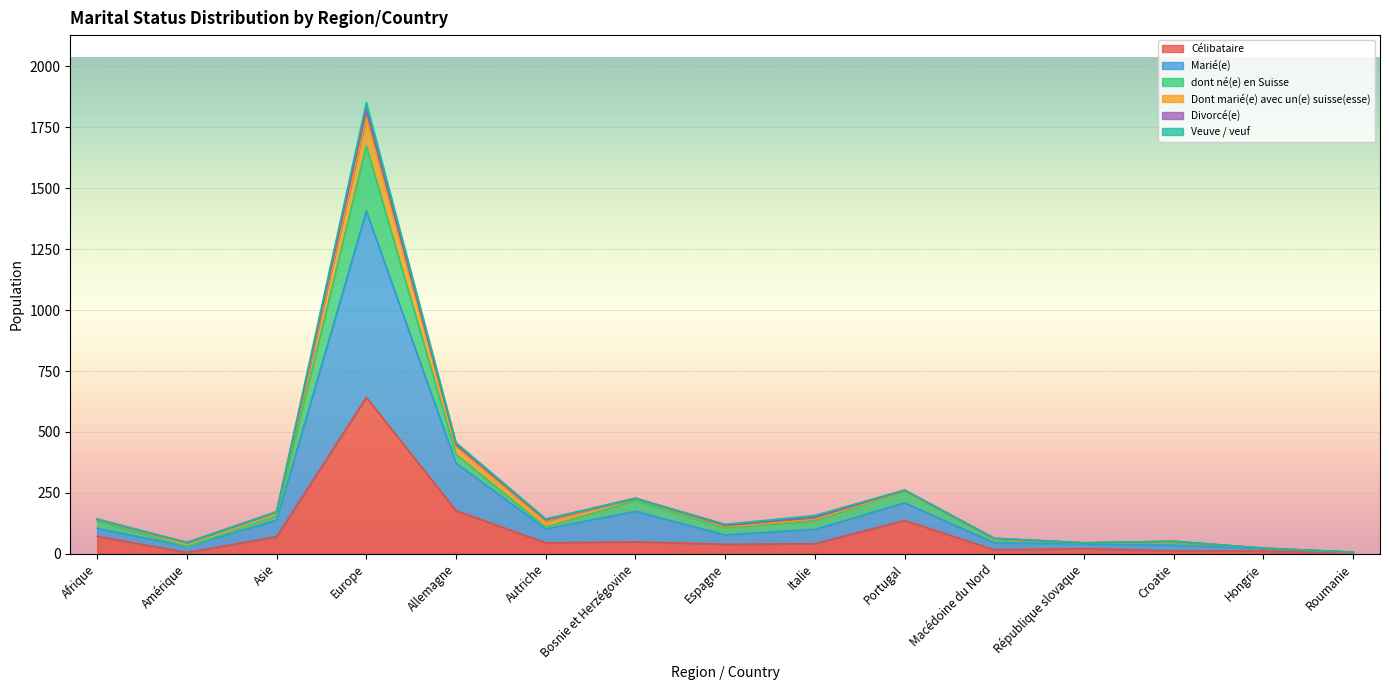

Which category has the highest value in the Célibataire series?

Europe